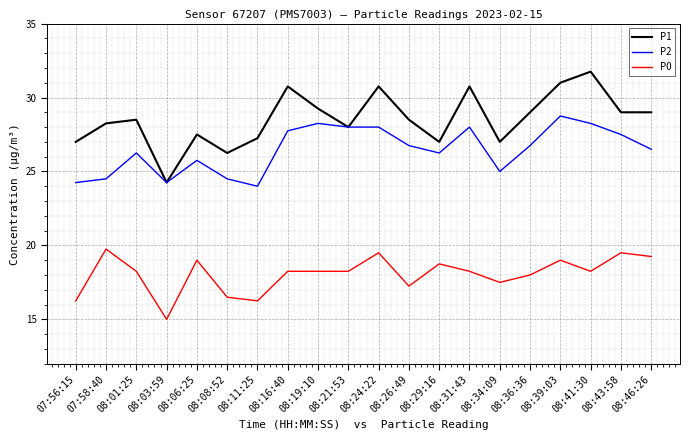

Which series changed the most between 08:08:52 and 08:31:43?

P1